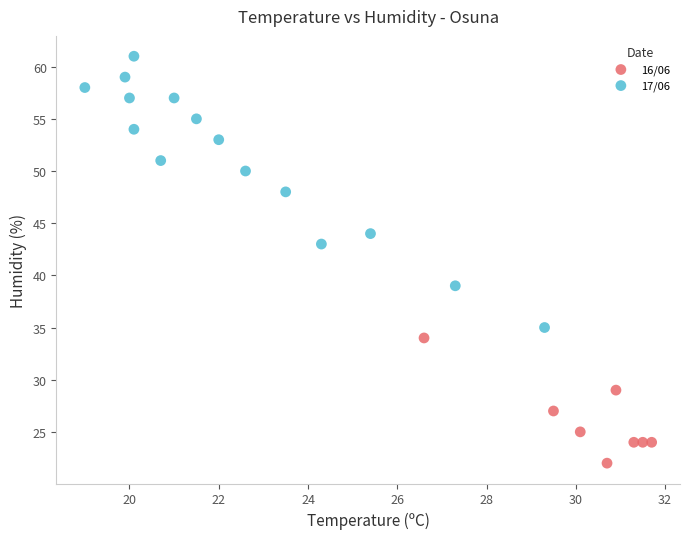

Which series has the largest Y range (max minus min)?

17/06